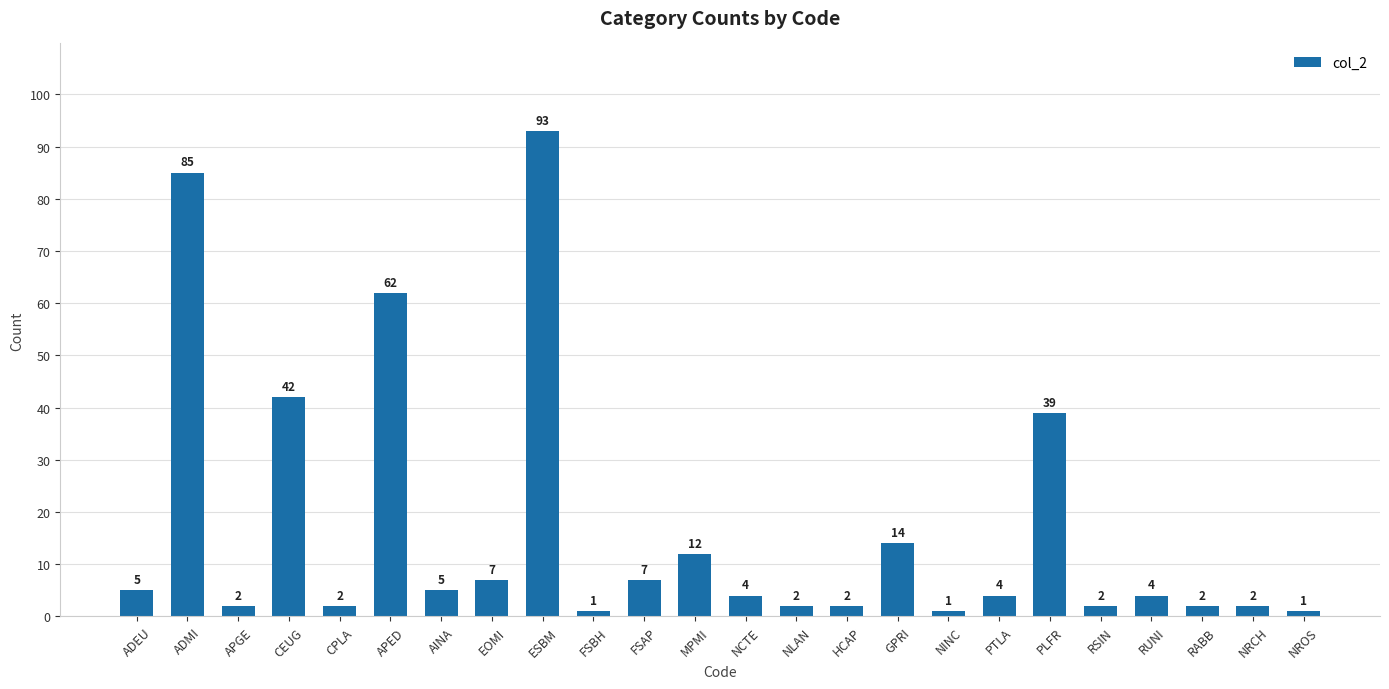

Is it true that the value at RABB is 2?

True